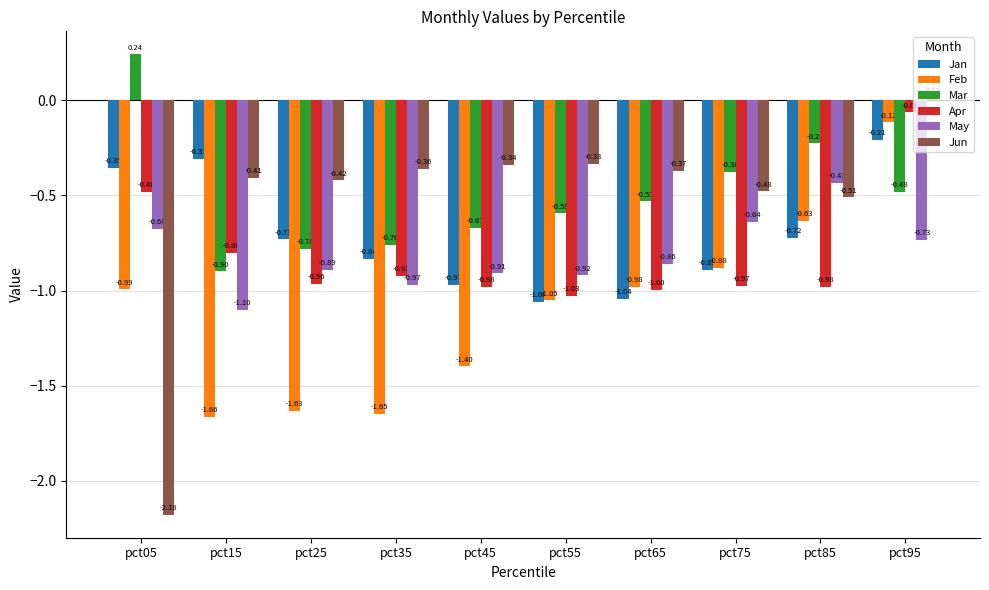

Rank the categories by May value from highest to lowest.

pct85, pct75, pct05, pct95, pct65, pct25, pct45, pct55, pct35, pct15